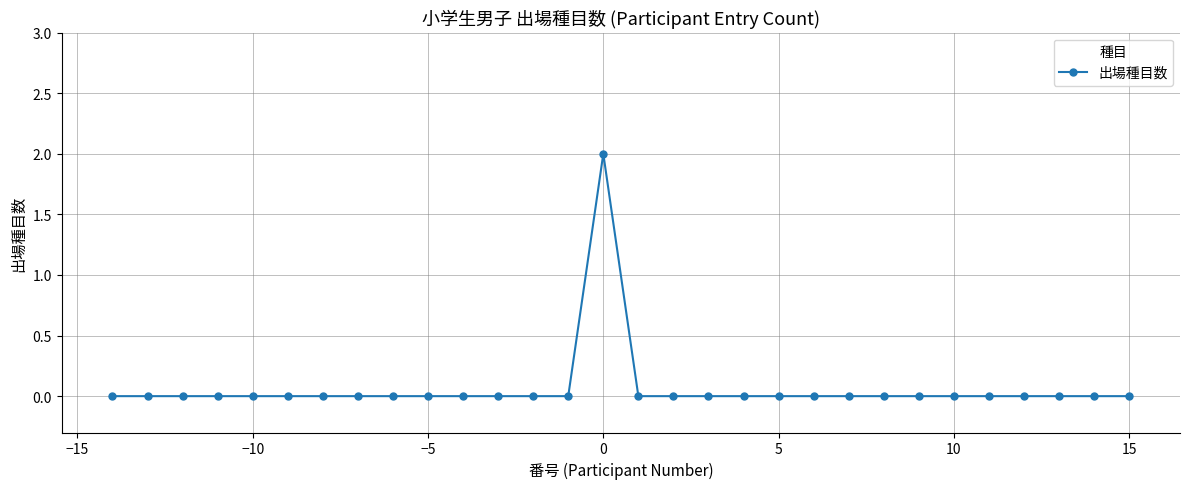

How many distinct data groups are displayed?

1